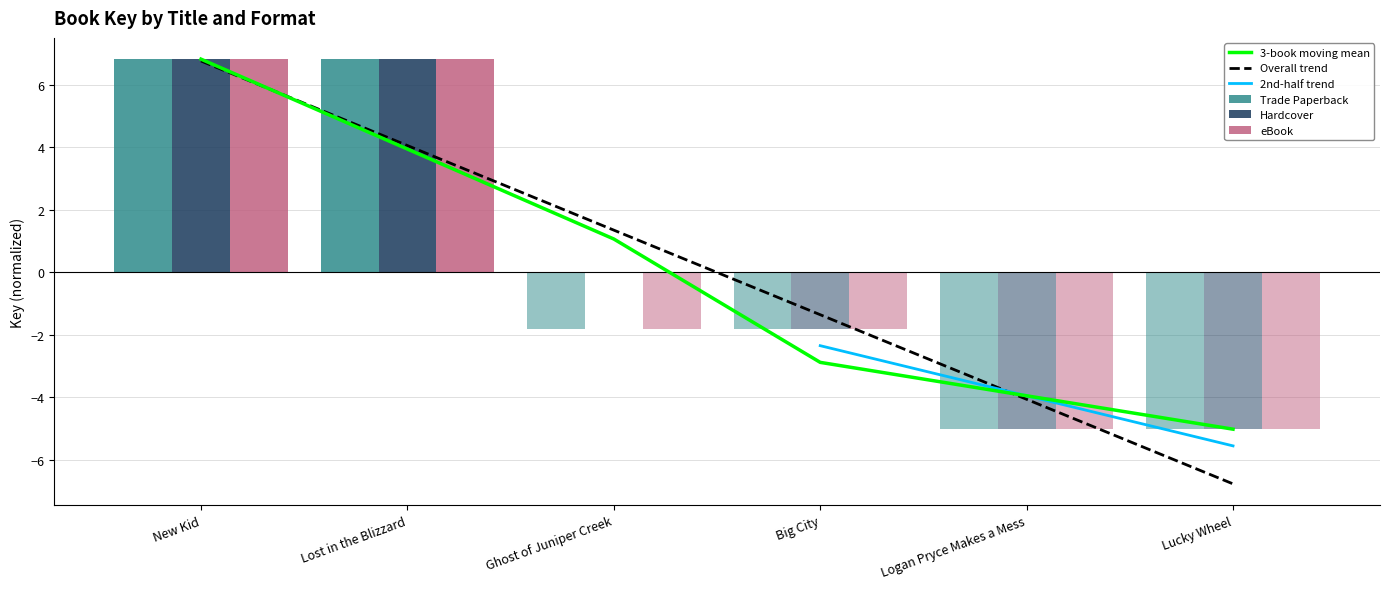

What is the smallest value displayed?

-5.0